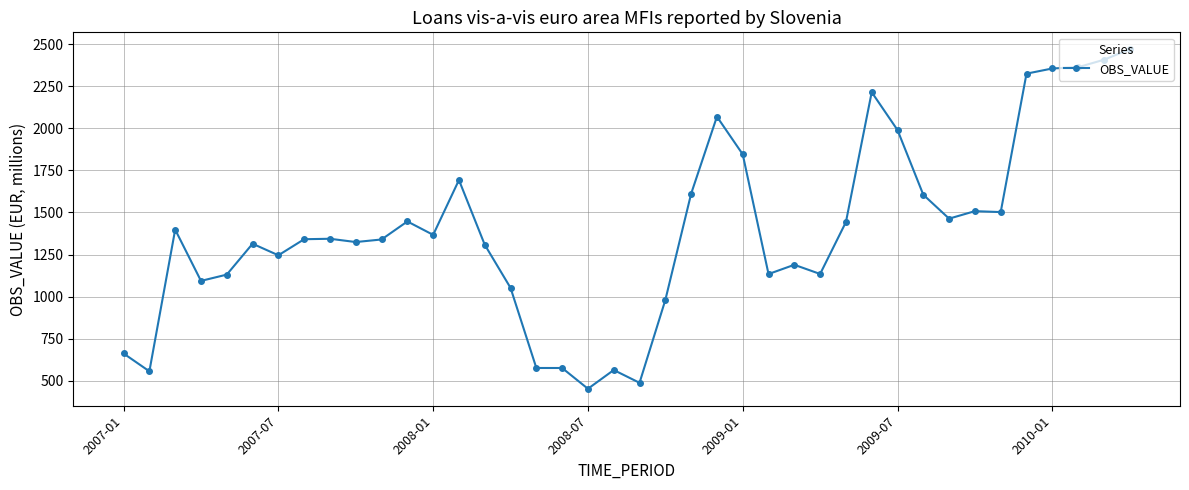

What is the greatest value displayed?

2468.5